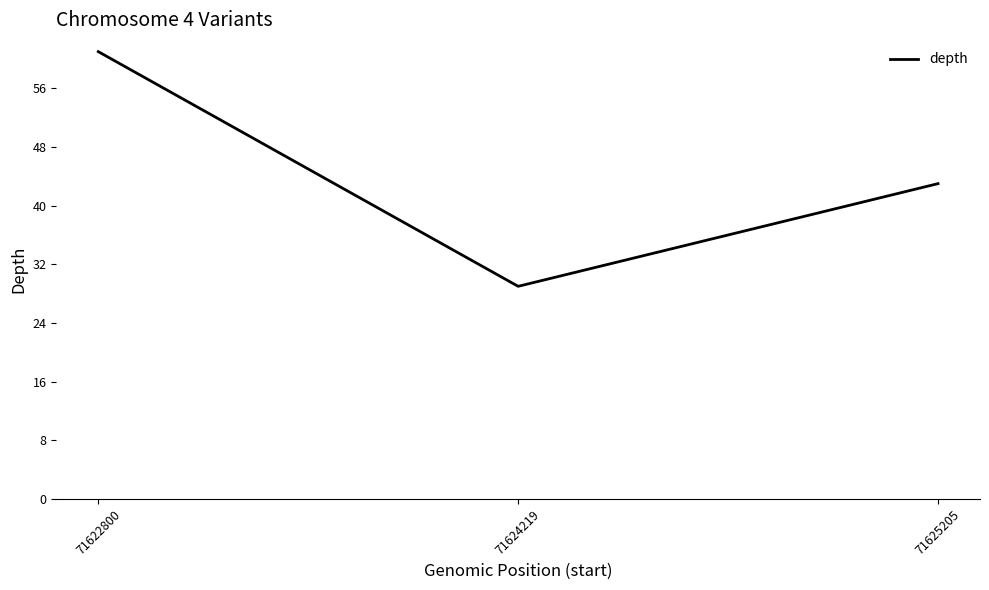

List the labels in order of value, largest first.

71622800, 71625205, 71624219